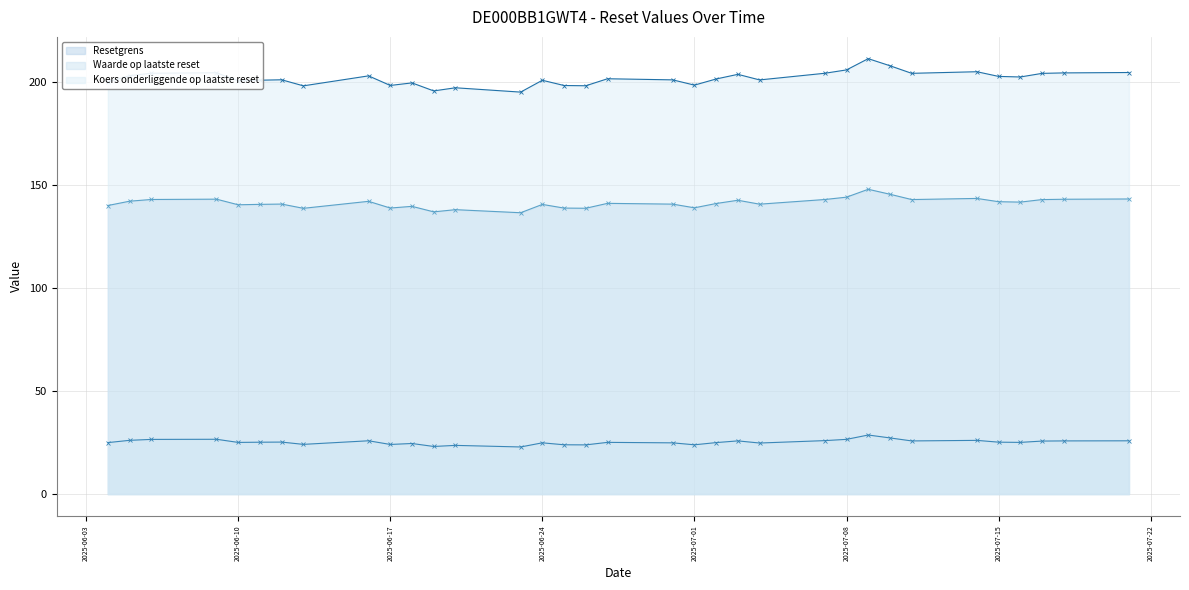

True or false: Waarde op laatste reset and Koers onderliggende op laatste reset cross at least once.

False